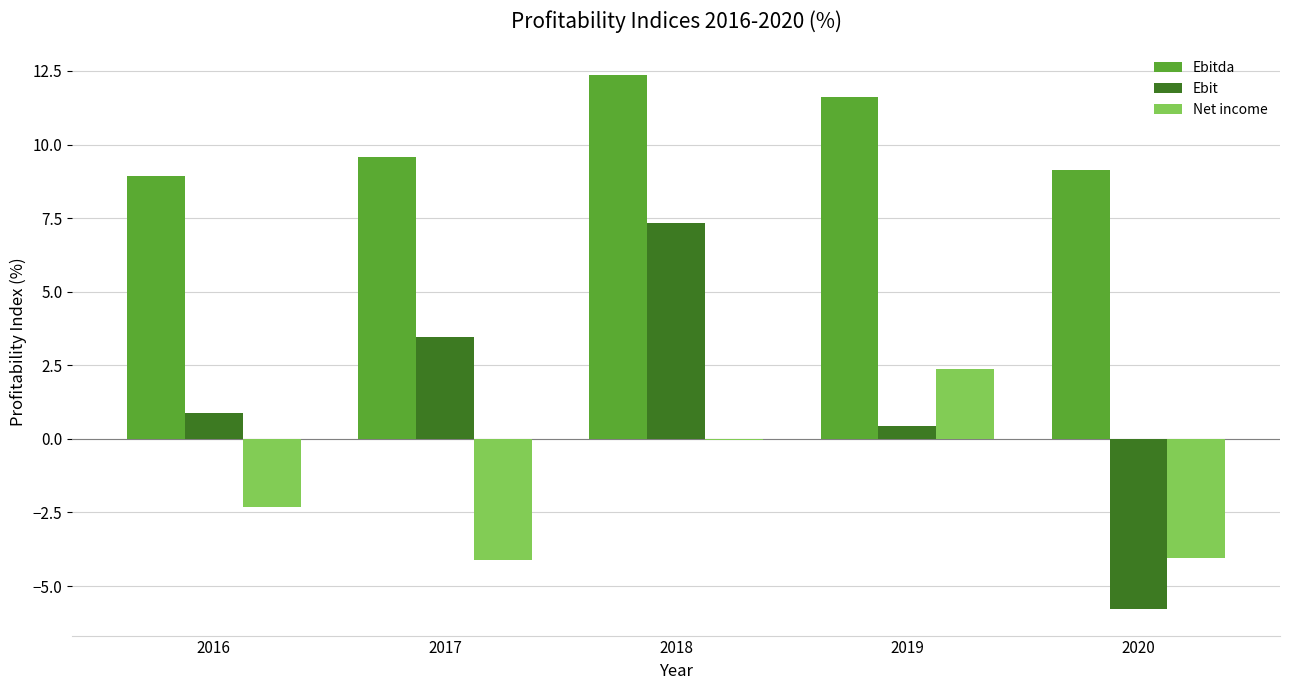

Which category has the highest value in the Ebit series?

2018